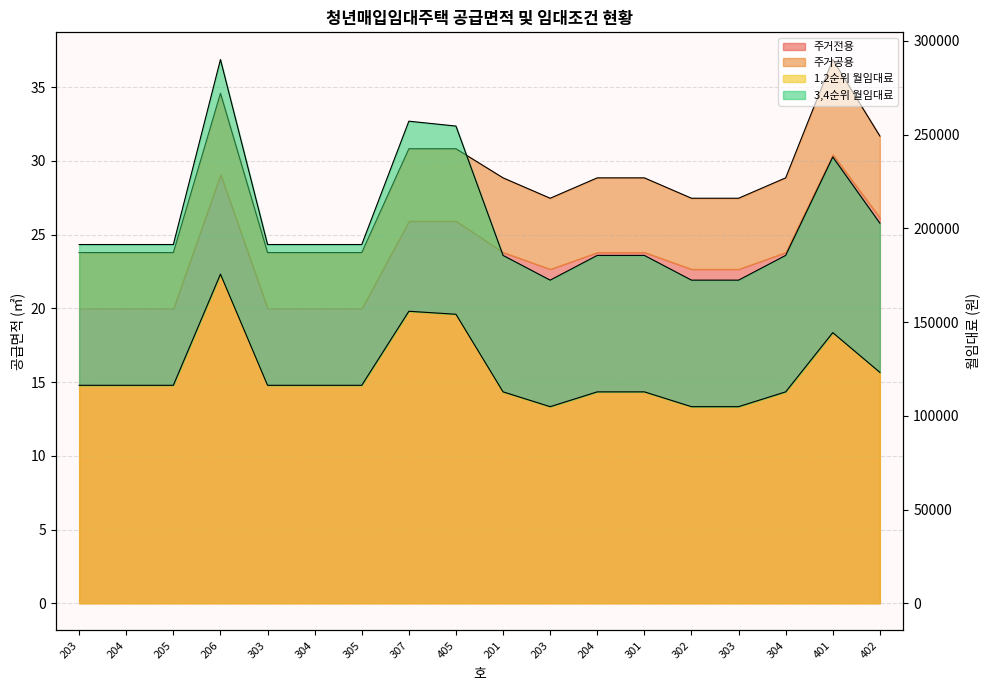

Which category has the lowest value across all series?

203